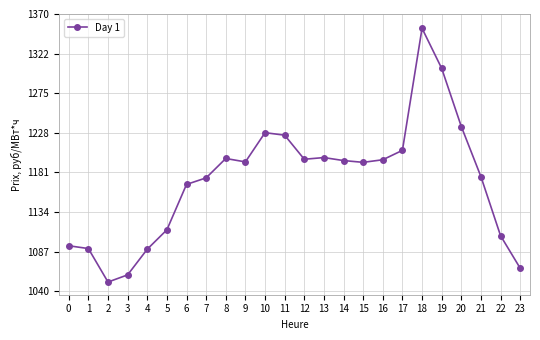

How many distinct data groups are displayed?

1